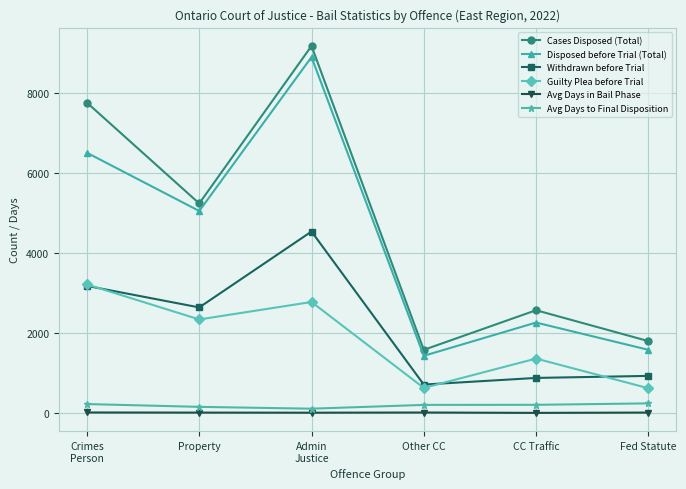

At which label is Disposed before Trial (Total) closest to 5169?

Property